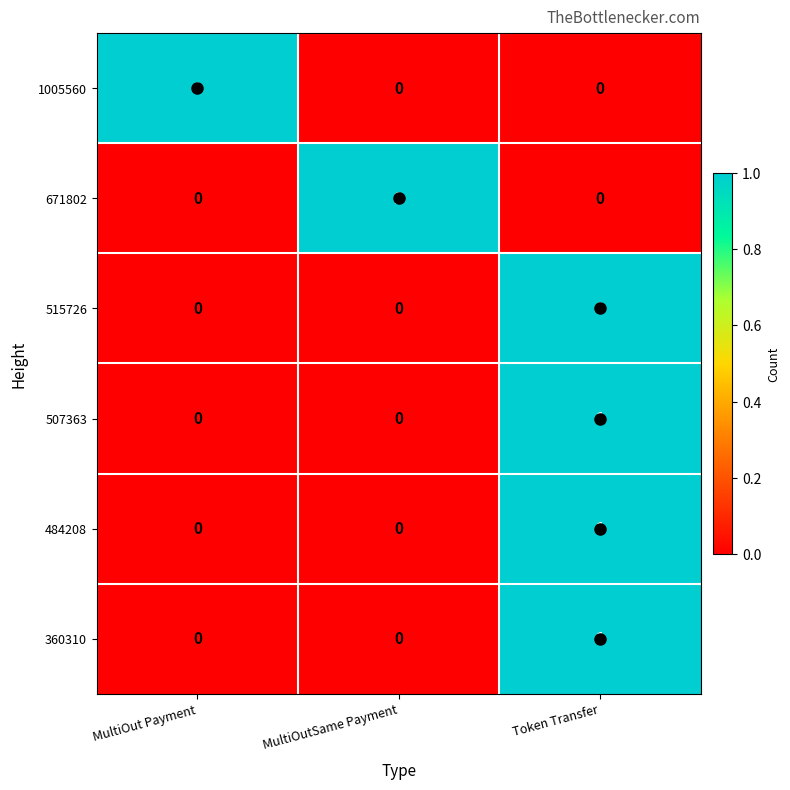

The value of 507363 at MultiOut Payment is 0. True or false?

True